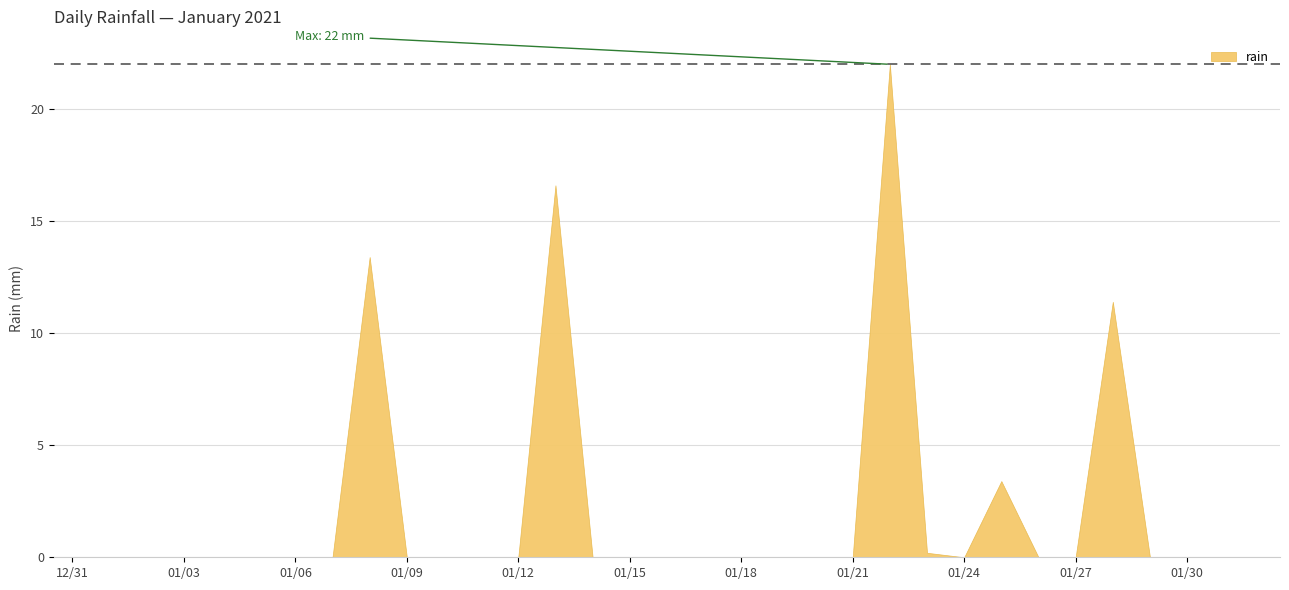

The chart shows a value of 0.0 at 2021-01-29. True or false?

True